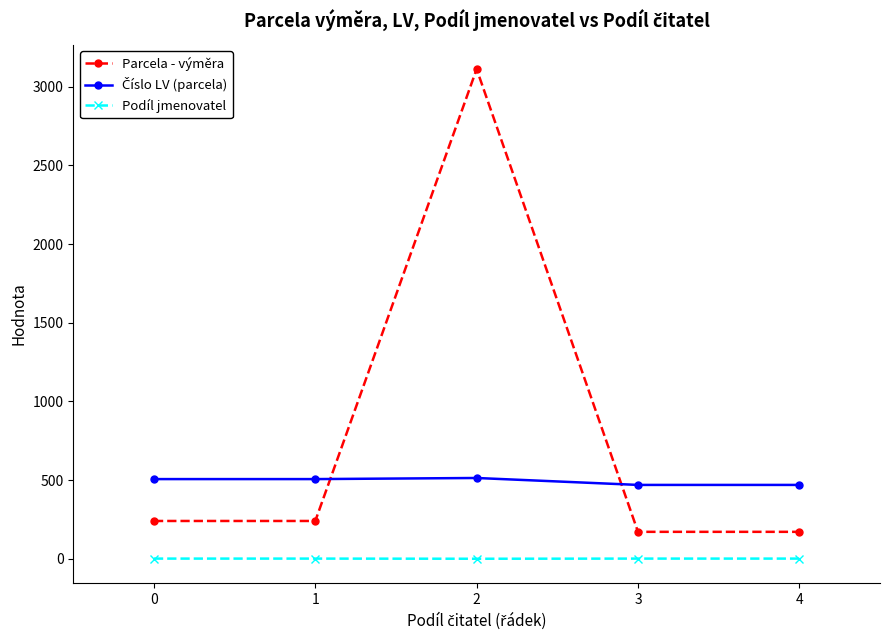

At which category is the sum across all series the highest?

2